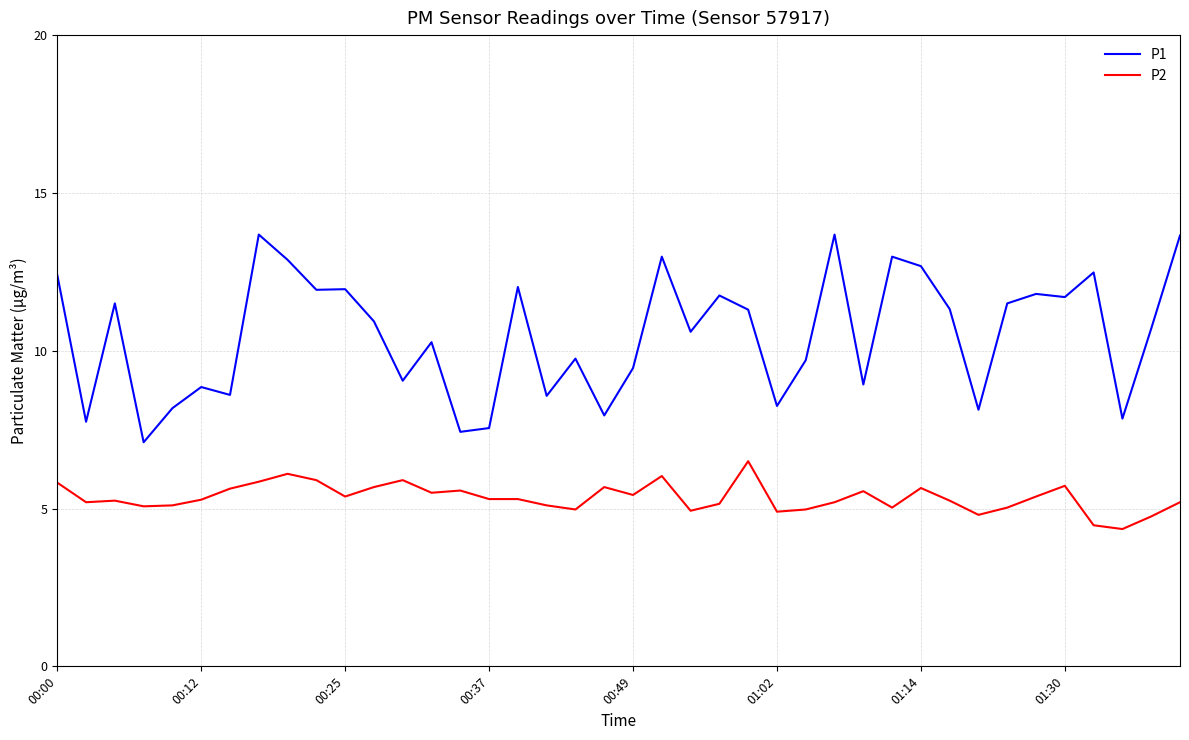

What is the difference between the maximum and minimum values in the P1 series?

6.6